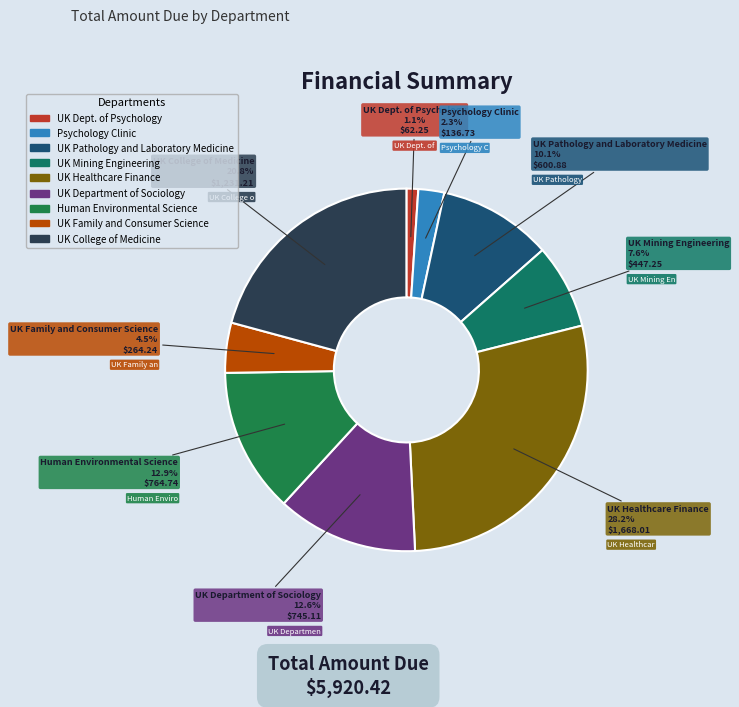

The UK College of Medicine slice represents 14% of the pie. True or false?

False